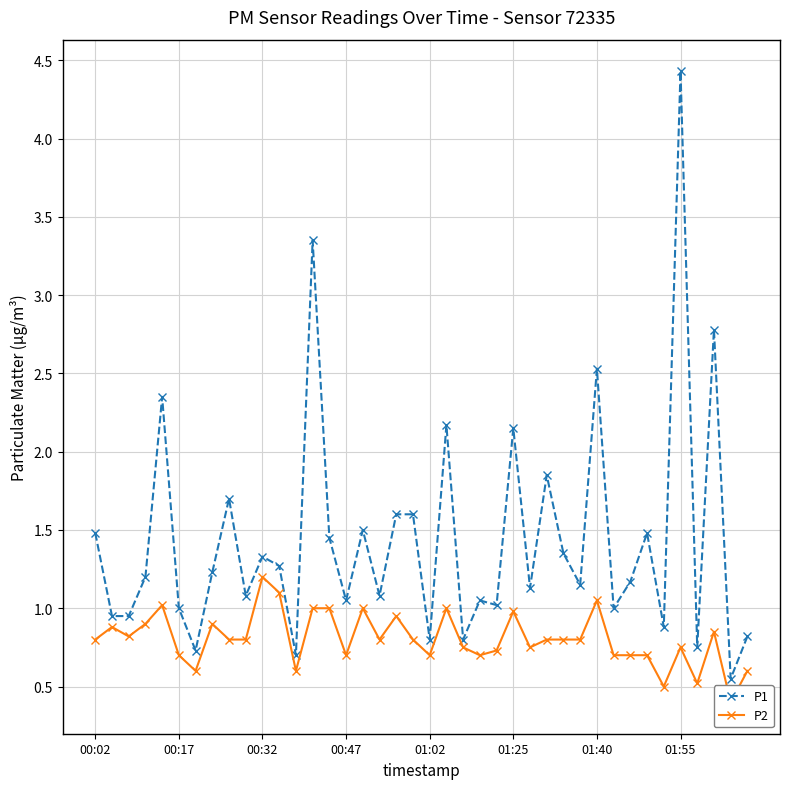

True or false: P2 has a value of 0.5 at 01:02.

False